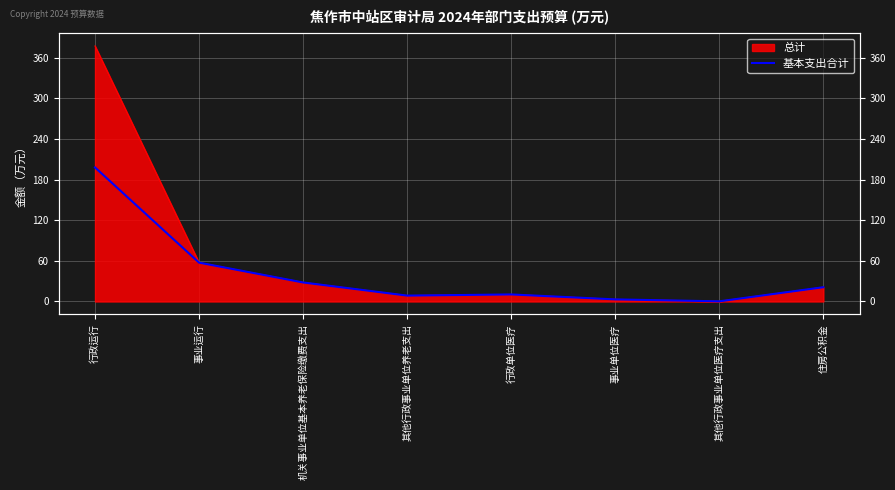

Which label corresponds to the smallest value in the chart?

其他行政事业单位医疗支出